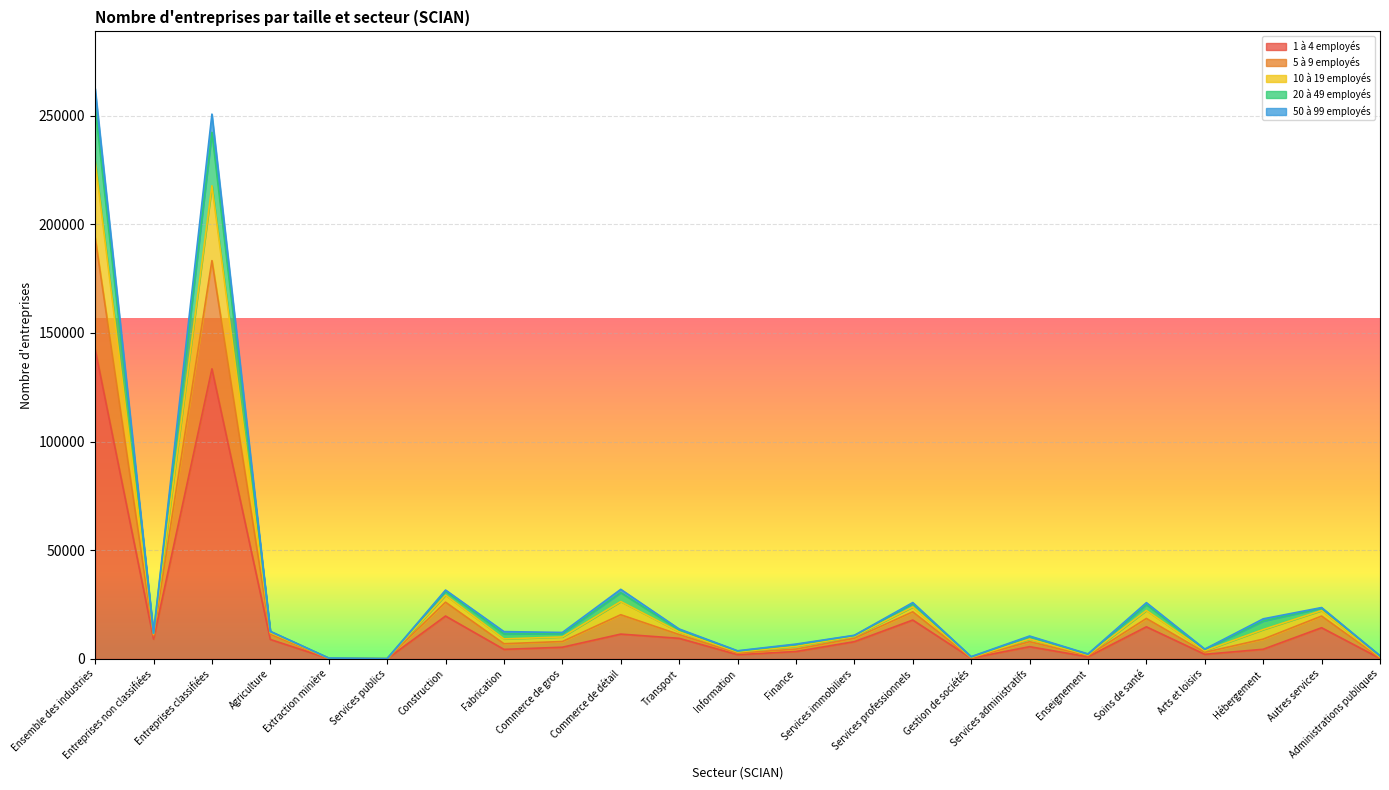

Which label corresponds to the smallest value in the chart?

Services publics